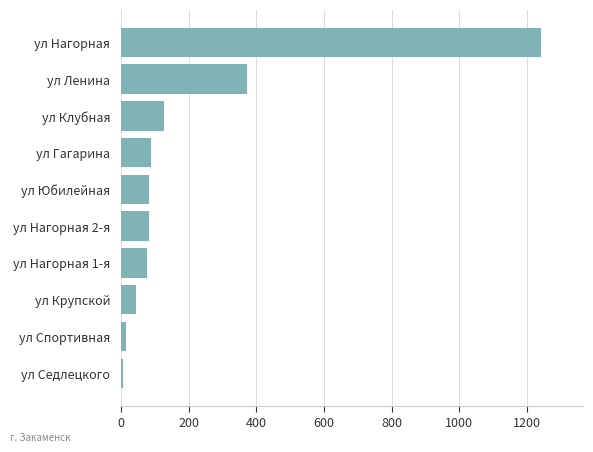

Approximately how many times larger is the value at ул Ленина compared to ул Клубная?

2.9